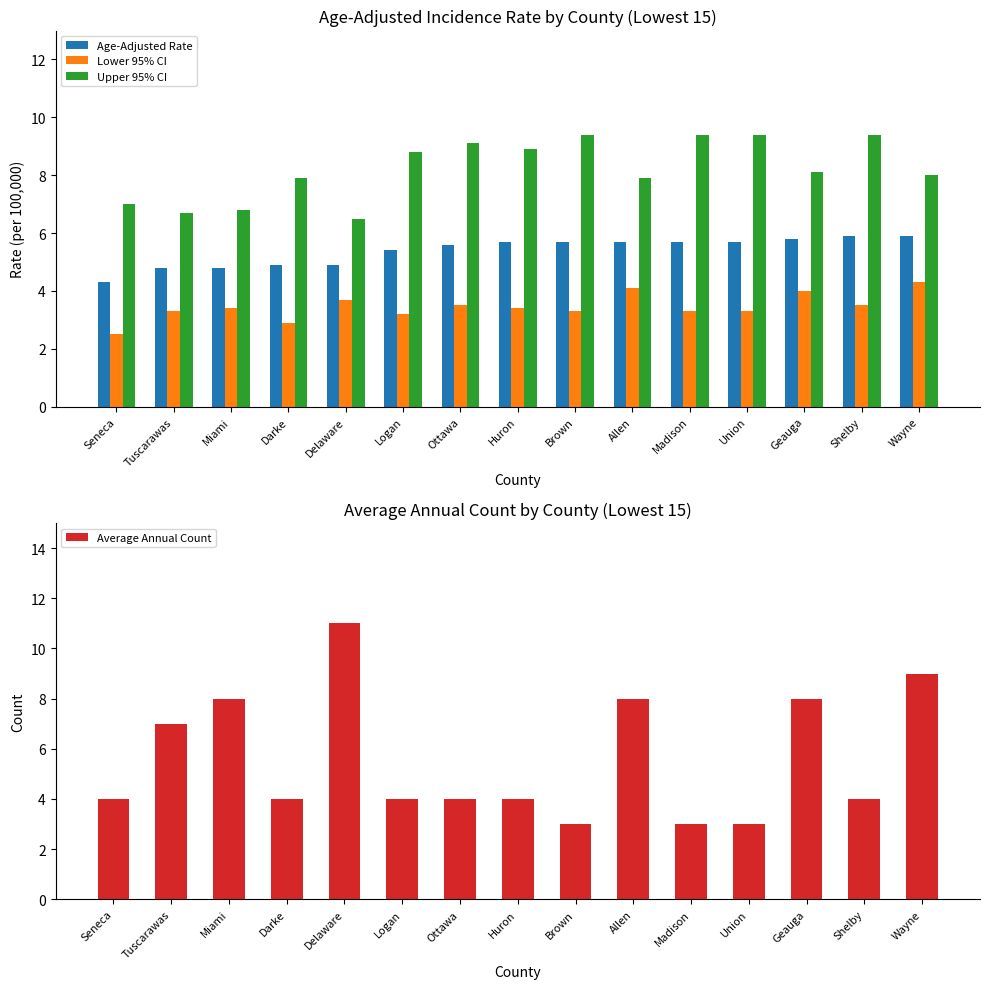

At which category is the sum across all series the highest?

Wayne